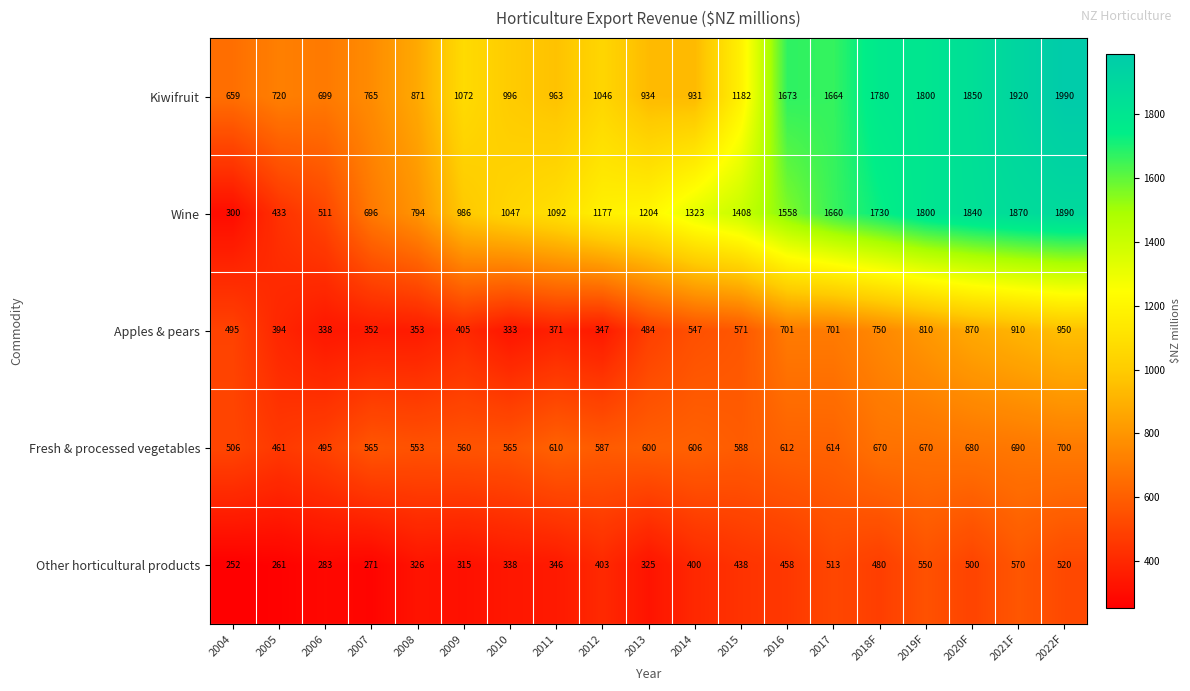

What is the difference between the maximum and minimum values in the Wine series?

1590